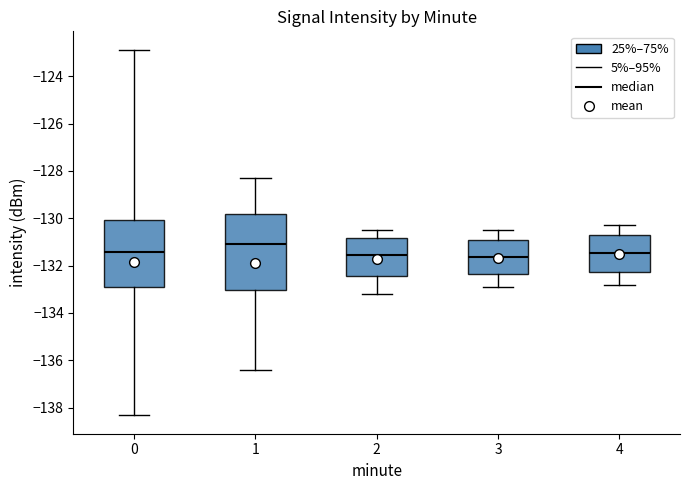

Which box has the highest median line?

1